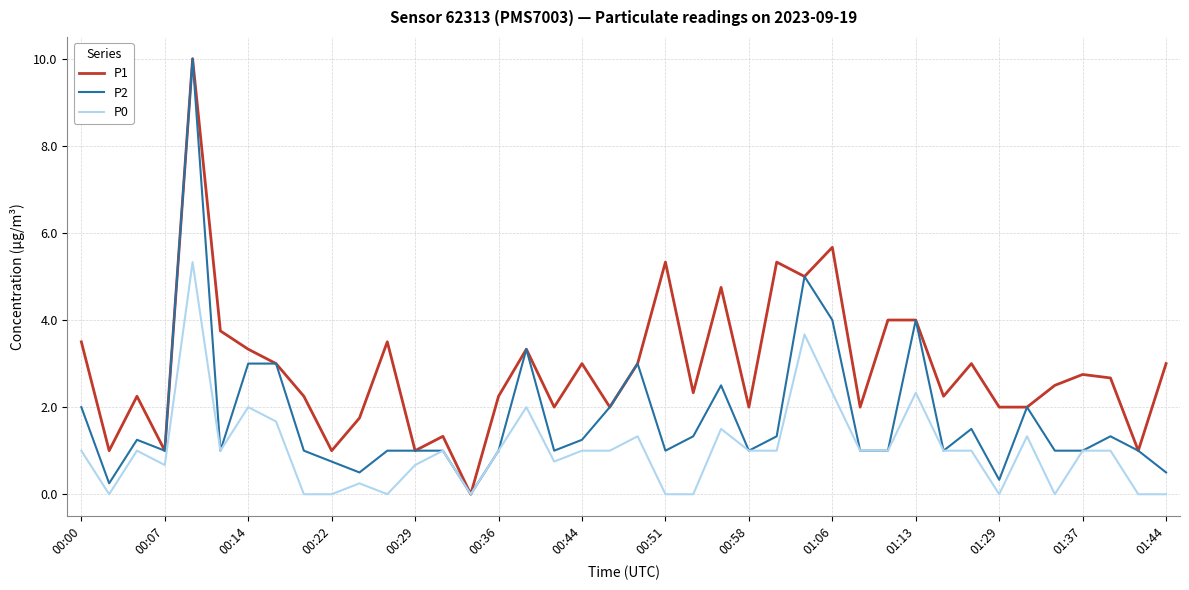

What is the maximum value shown in the chart?

10.0